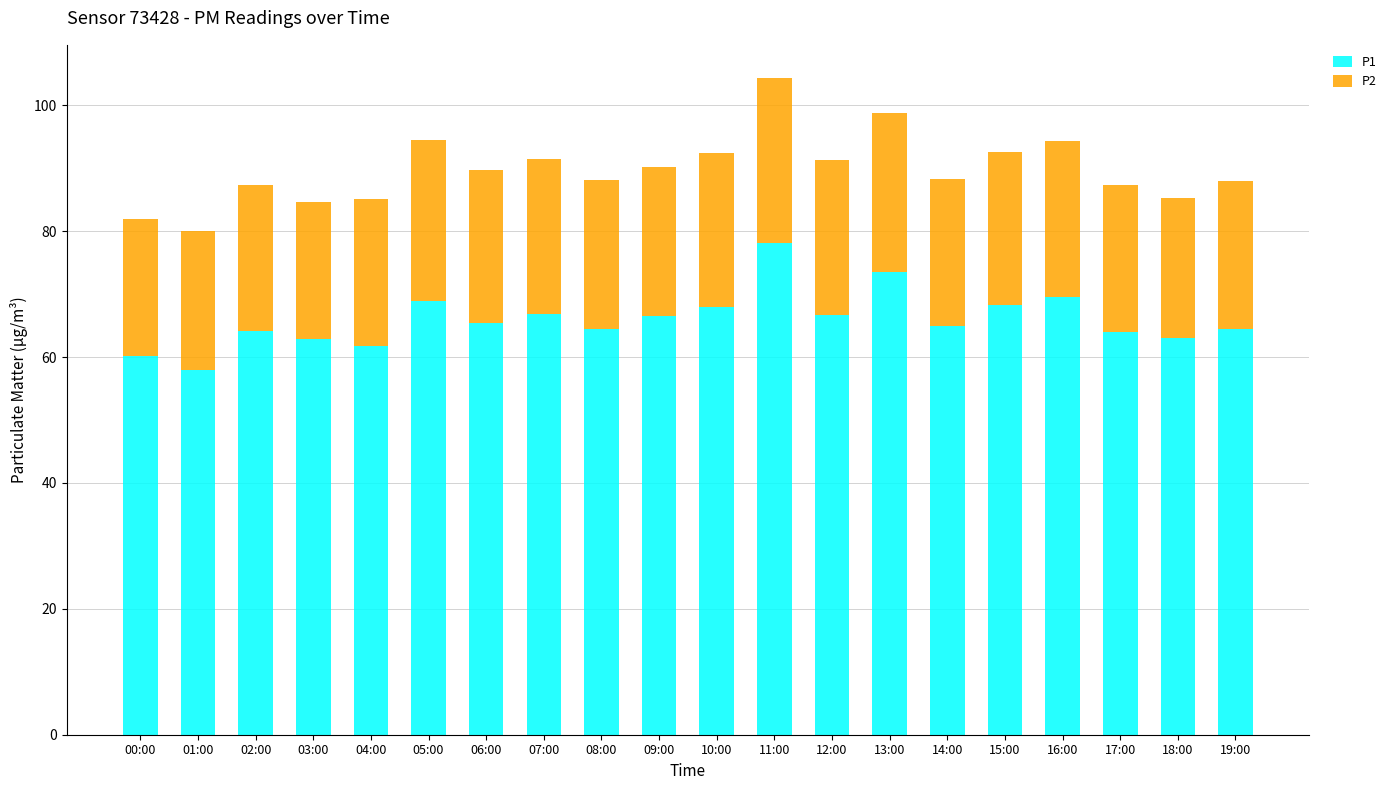

What is the lowest value of the P1 series?

58.0